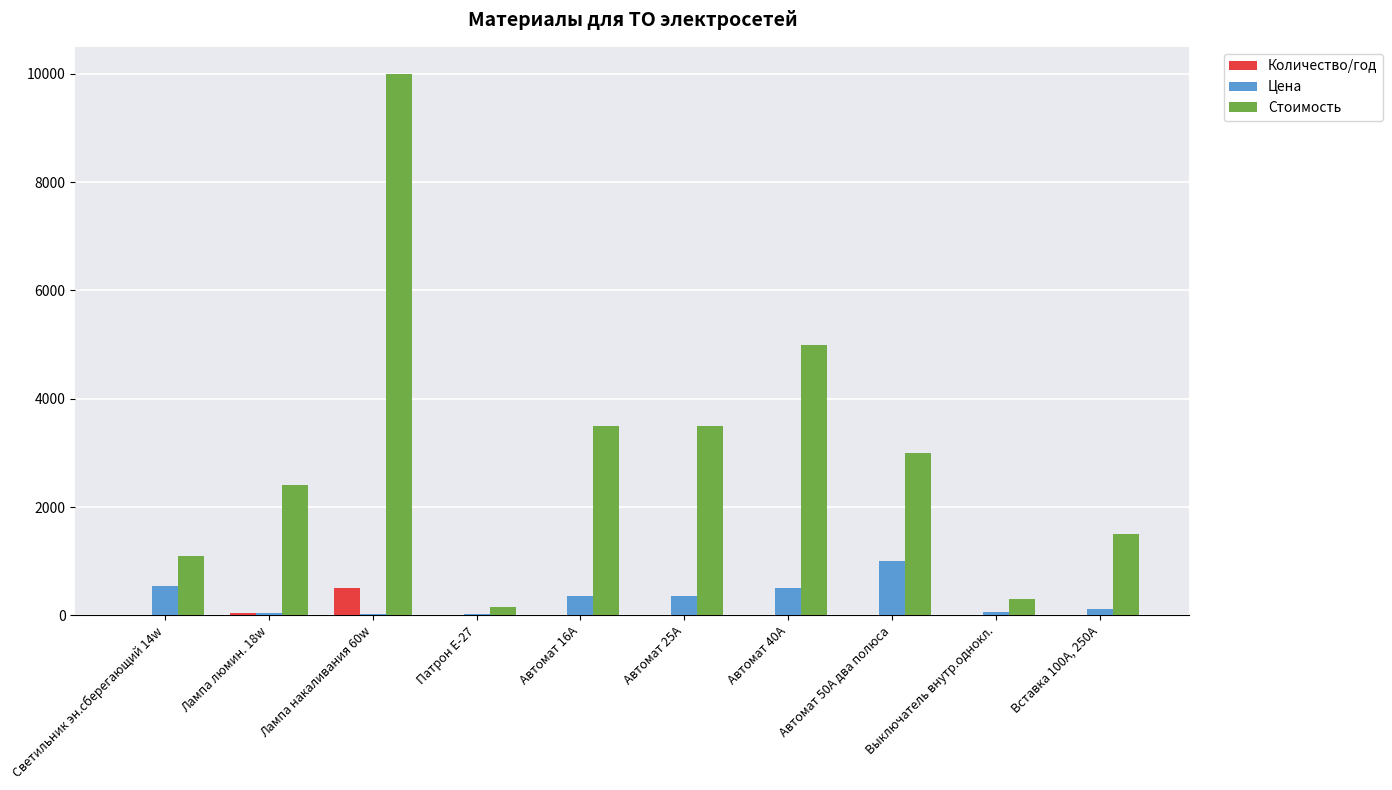

Read the Цена value at Автомат 16А, to the nearest 100.

400